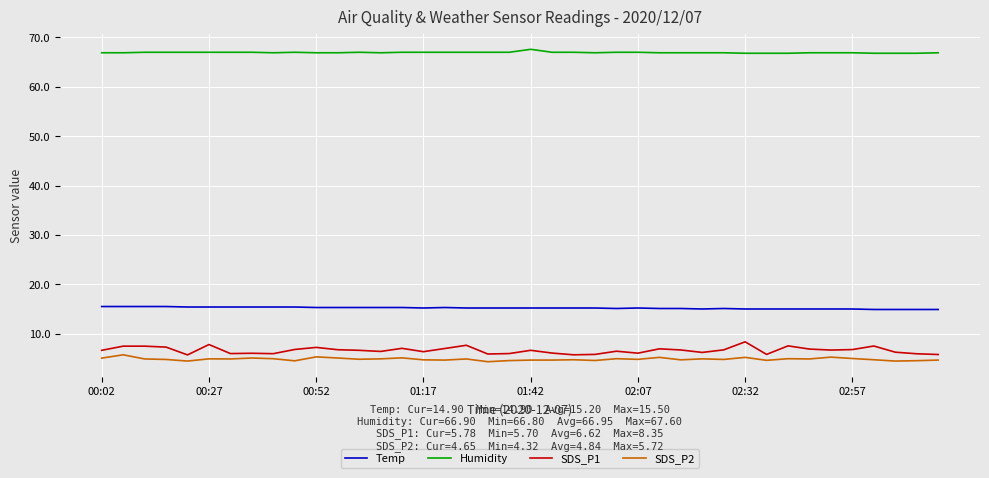

What is the greatest value displayed?

67.6